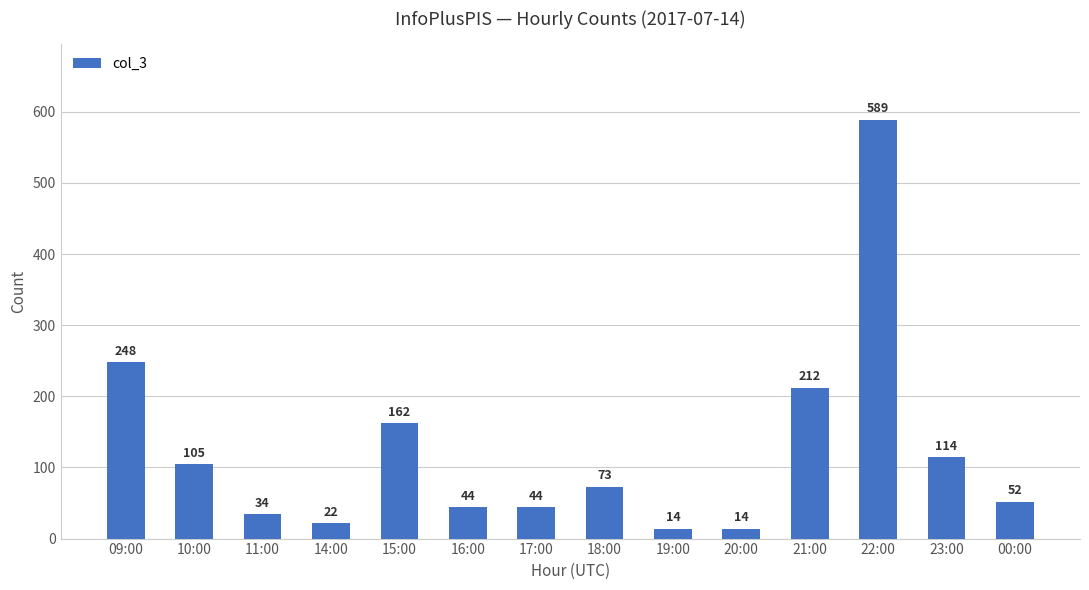

Which has a higher value, 17:00 or 11:00?

17:00